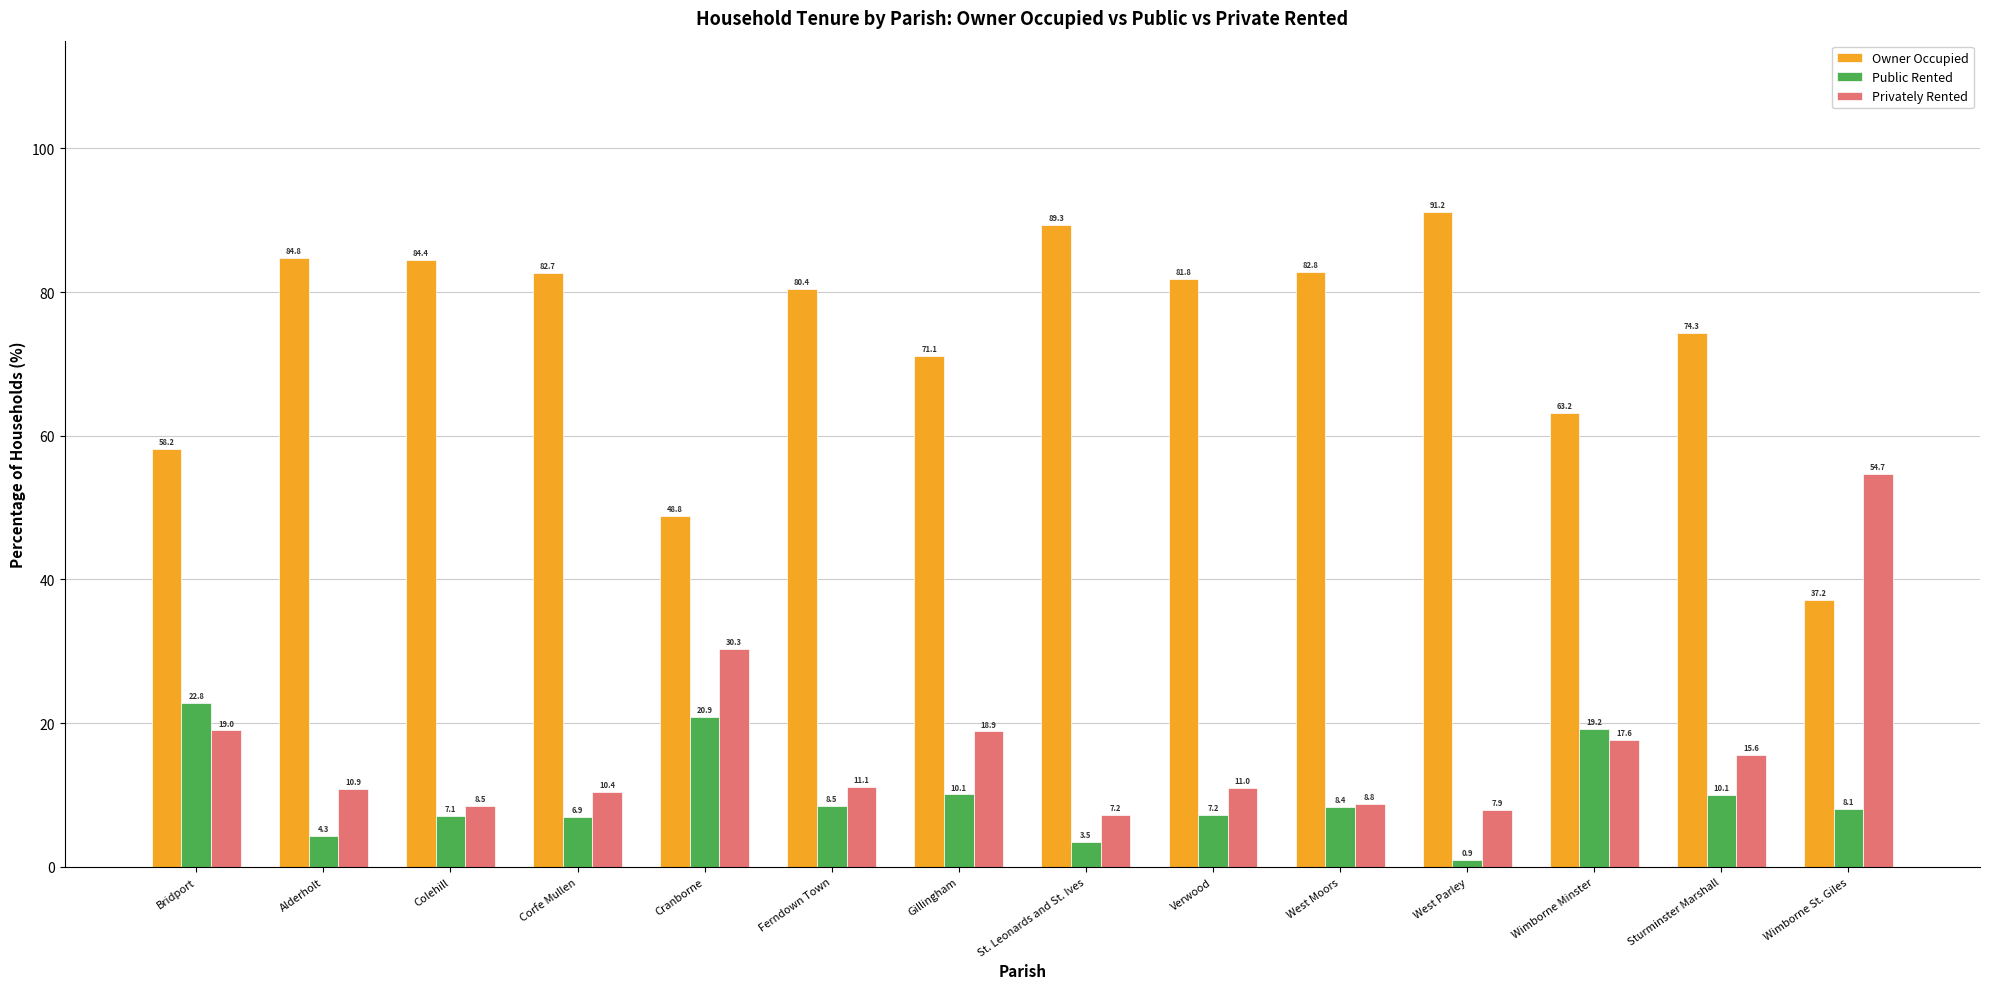

Are the bars horizontal?

No